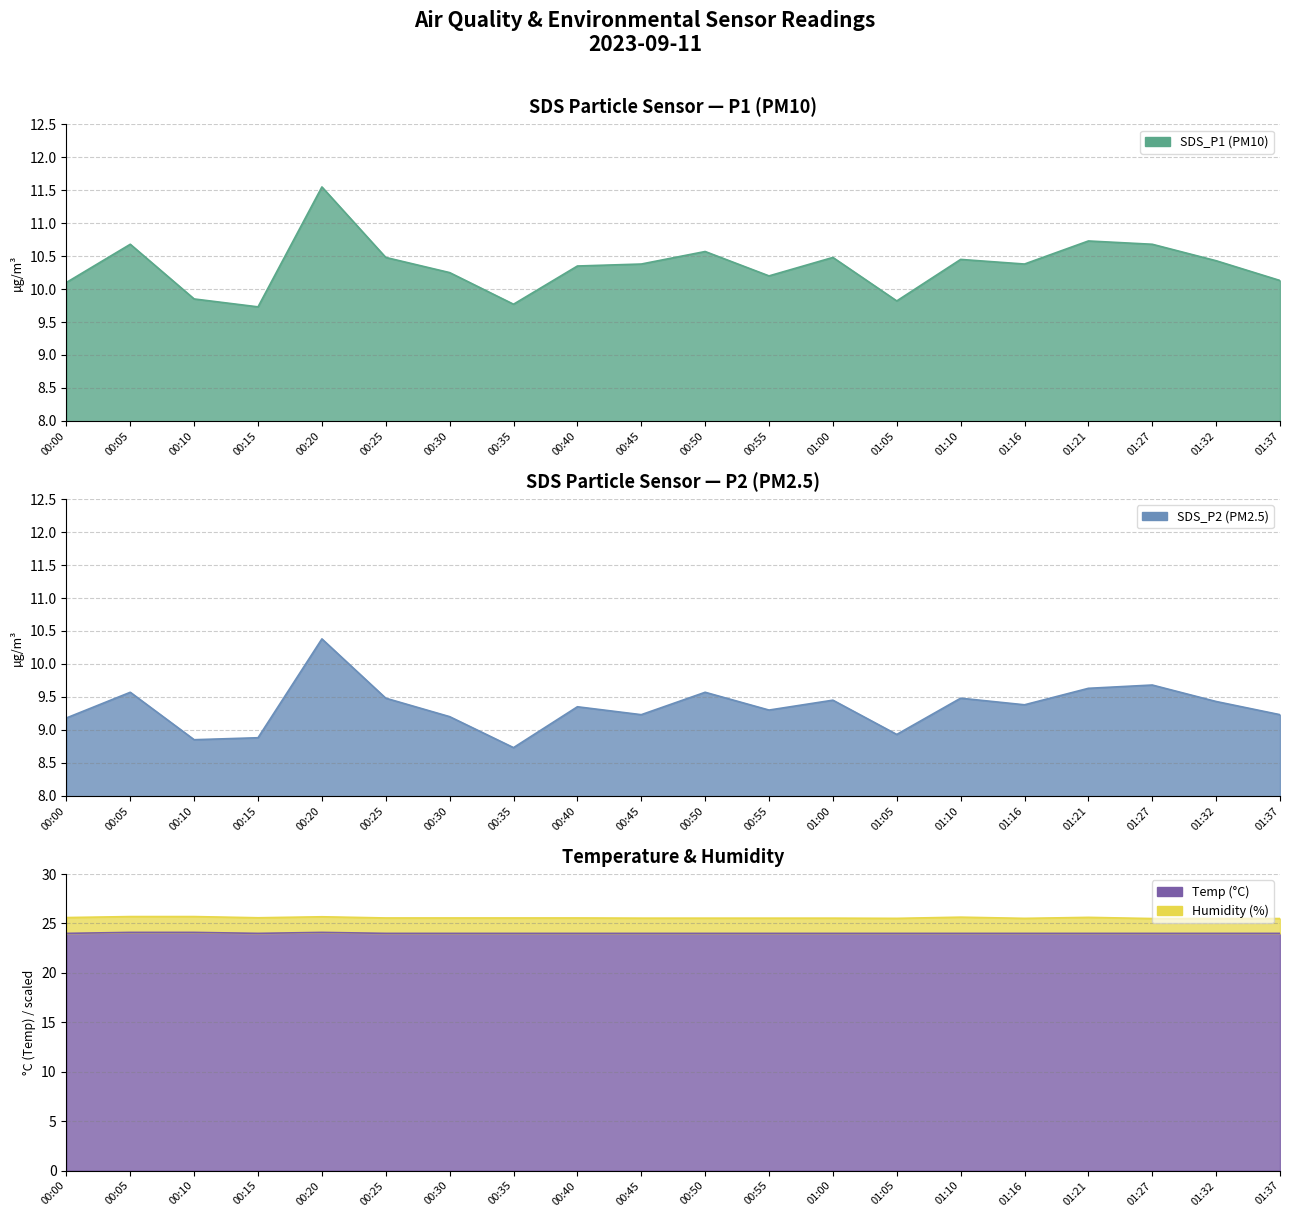

True or false: SDS_P2 and SDS_P1 cross at least once.

False